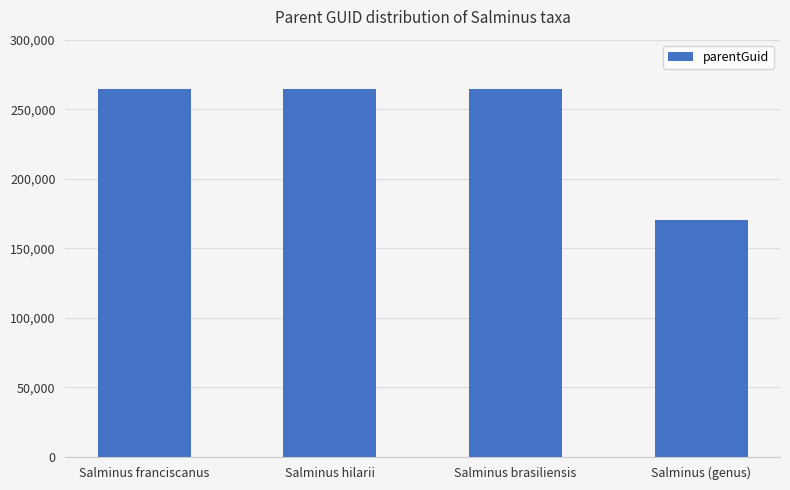

How many bars are there in total?

4